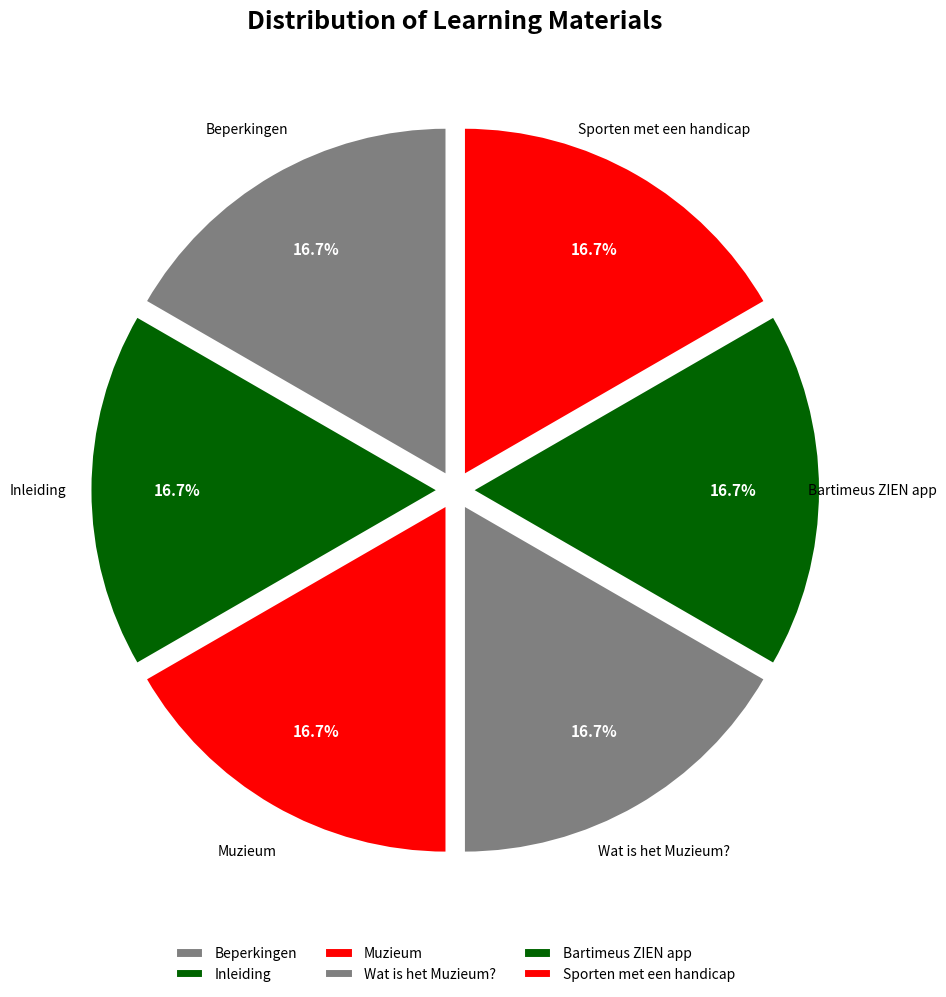

How many slices are in this pie chart?

6